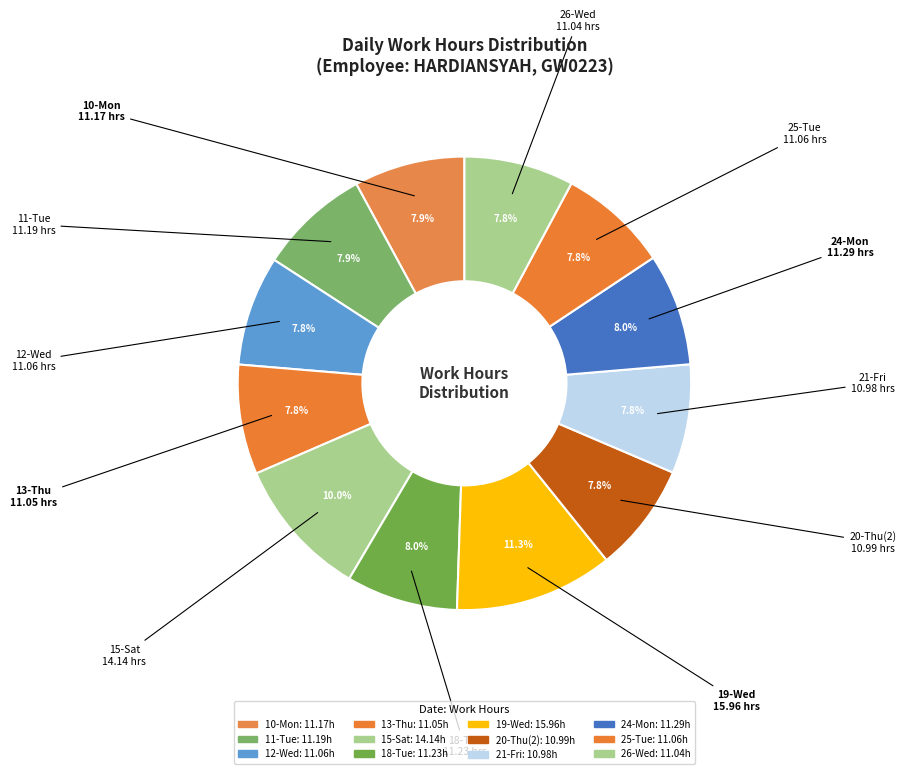

Is there a majority slice in this chart?

No